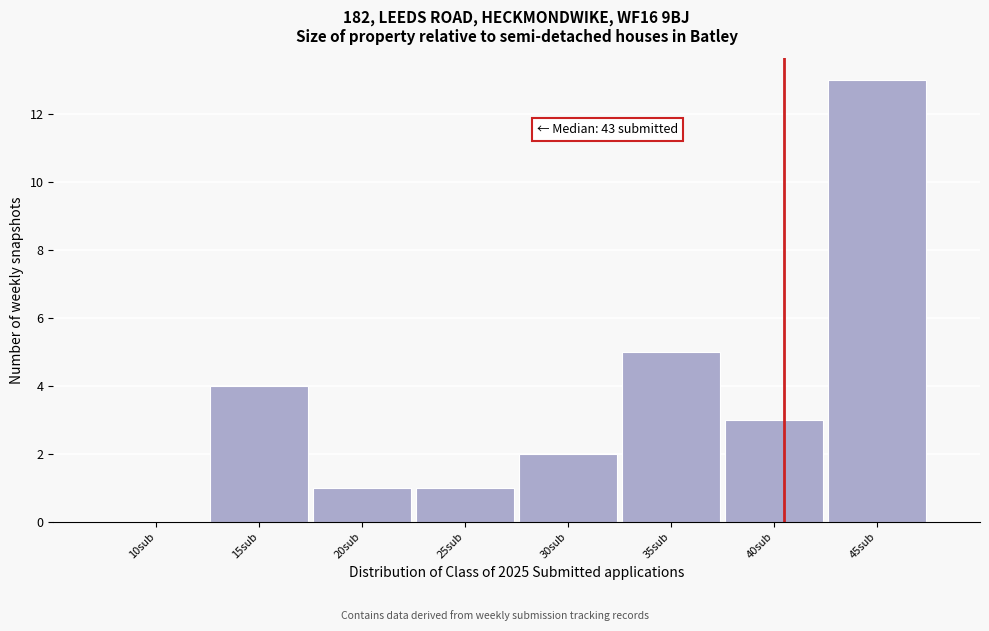

Reading right to left, list all the values displayed in this chart.

45sub=13	40sub=3	35sub=5	30sub=2	25sub=1	20sub=1	15sub=4	10sub=0